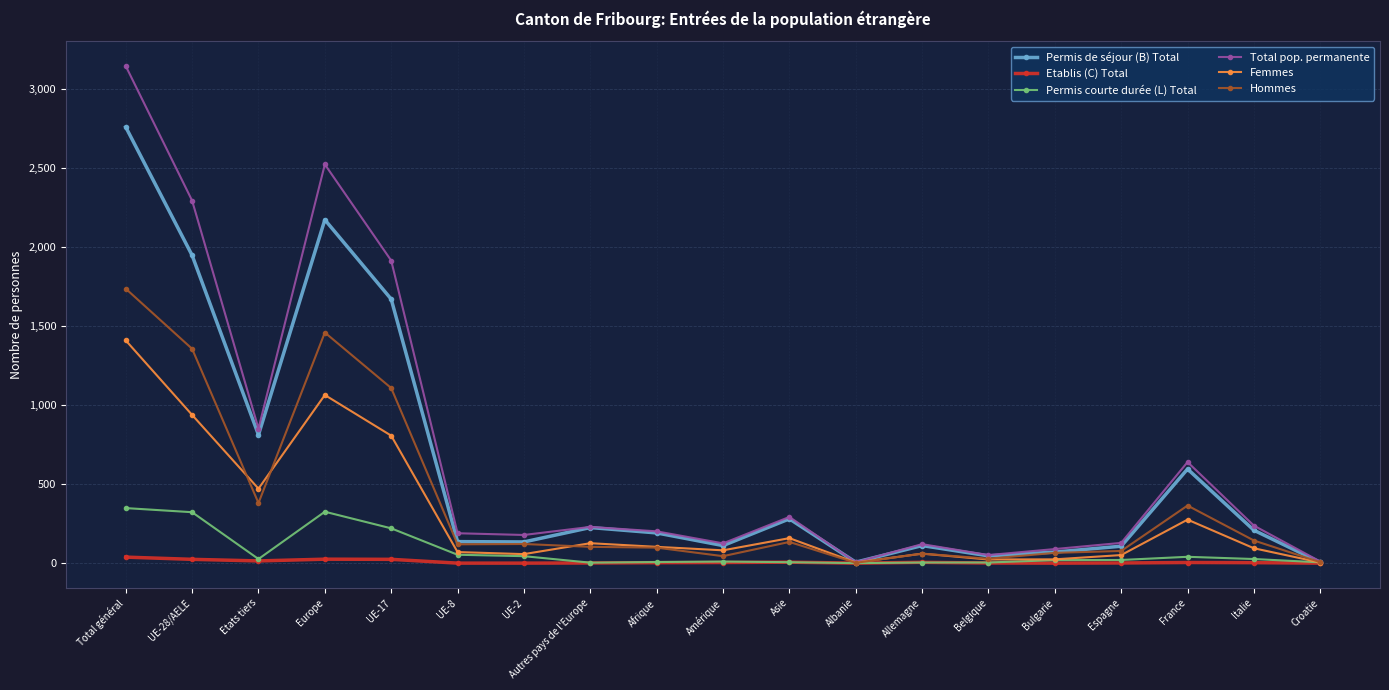

How many values in the Total pop. permanente series are below 201?

9